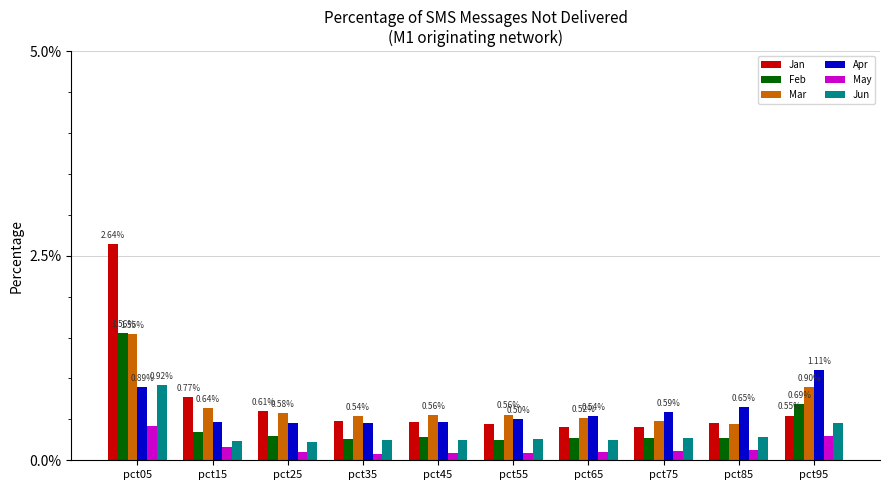

Are the bars grouped side by side (vs. stacked)?

Yes